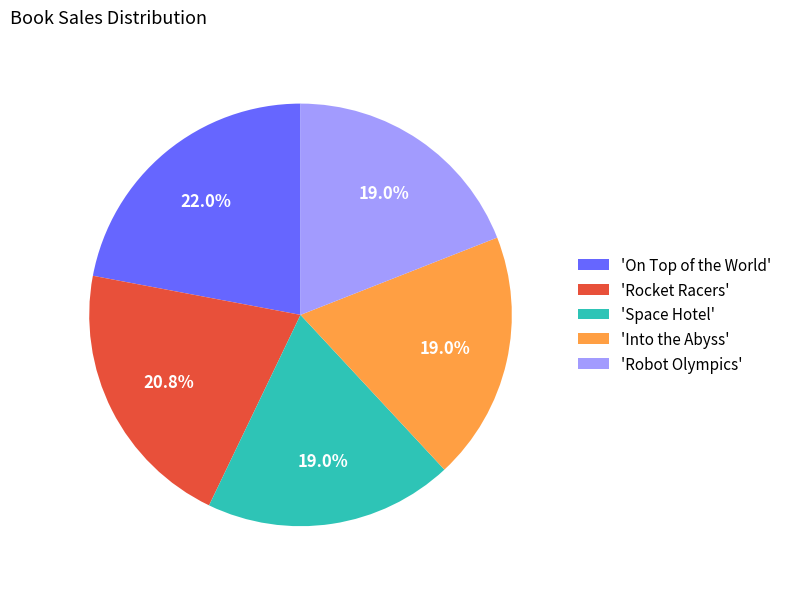

Do 'Space Hotel' and 'Robot Olympics' together represent more than half of the pie?

No